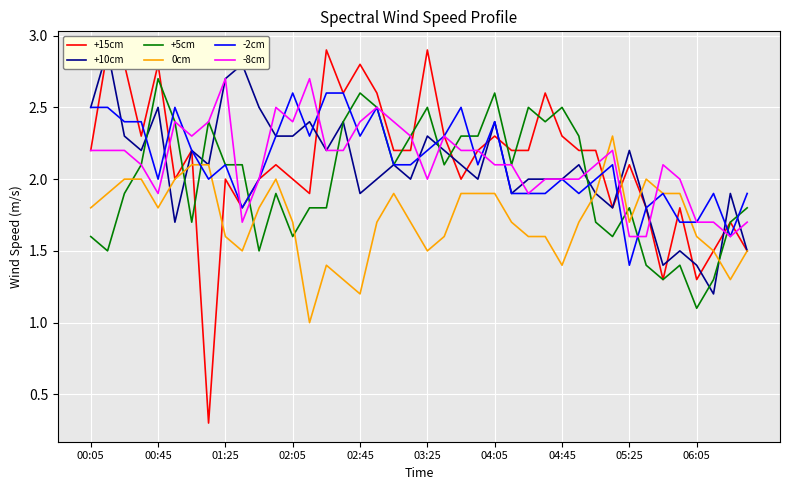

What is the highest value of the +10cm series?

2.9